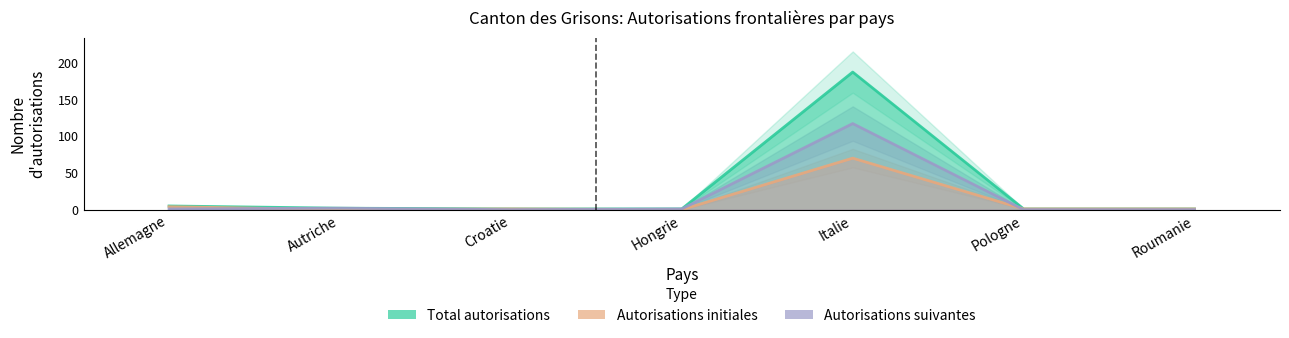

What is the label of the 4th point from the right?

Hongrie